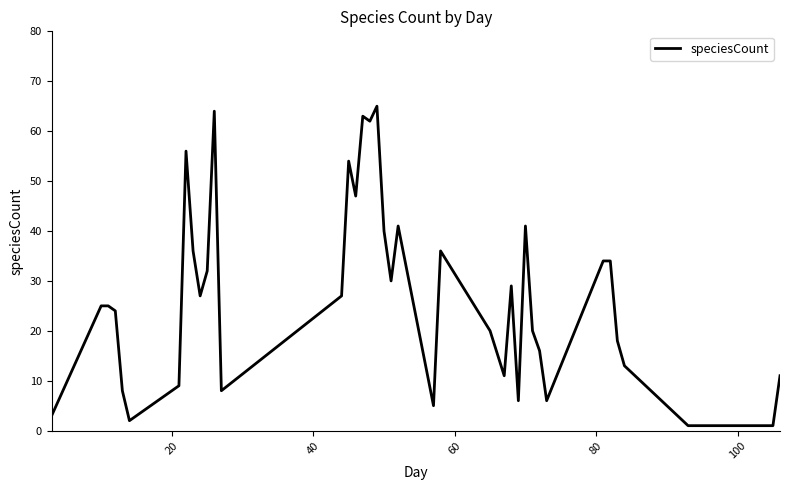

Does the chart have visible grid lines?

No